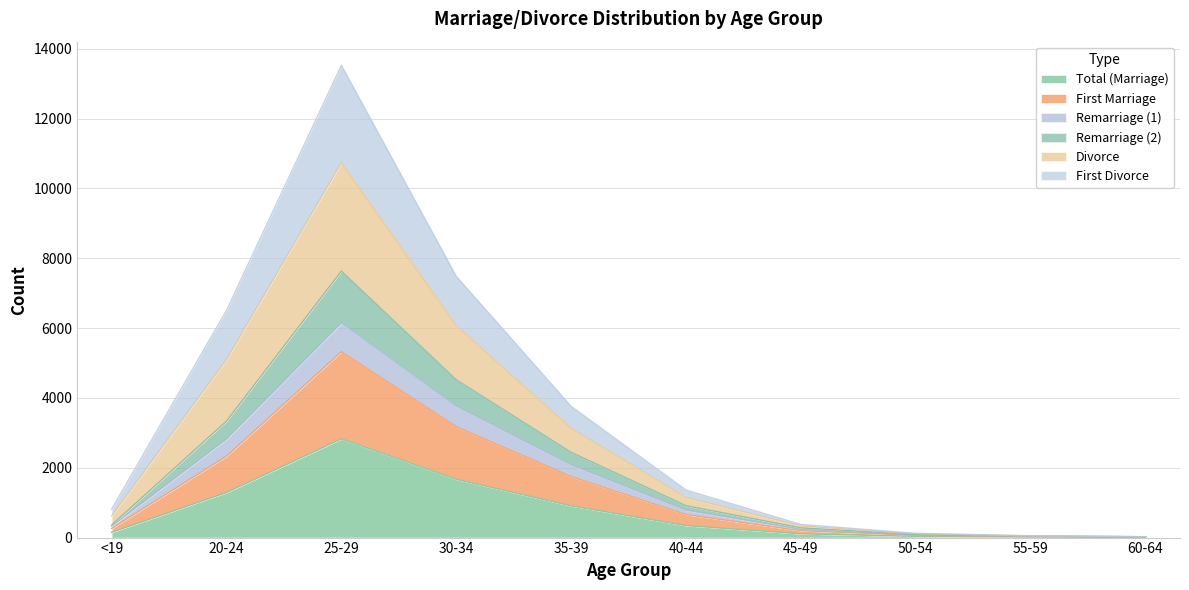

How many interior local peaks does the Divorce series have?

1